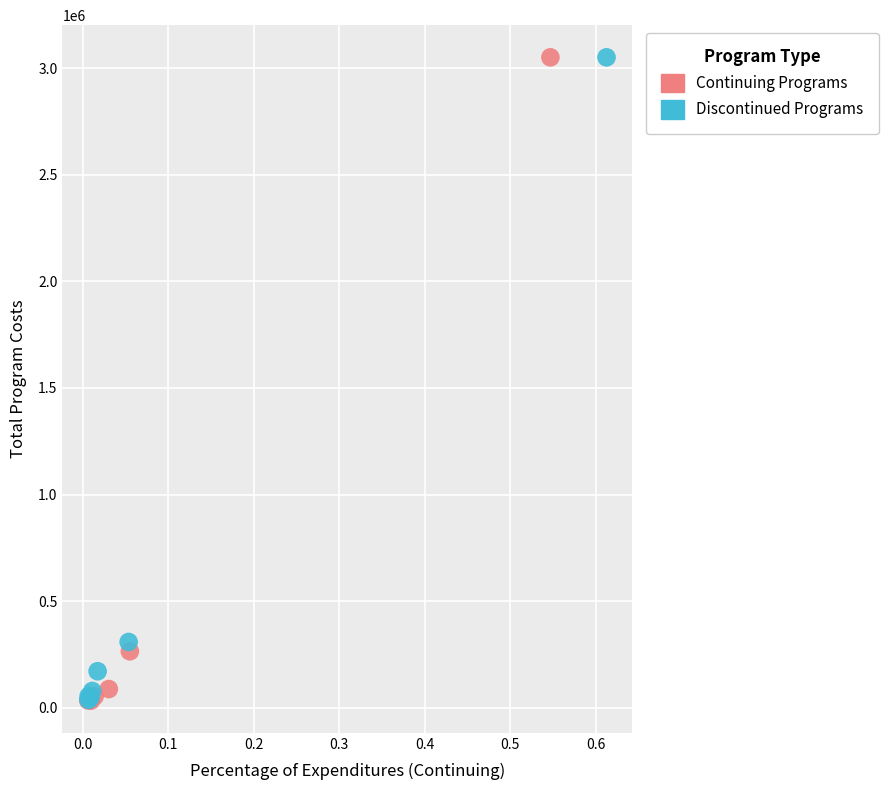

What are all the series names shown in the legend?

Continuing Programs, Discontinued Programs